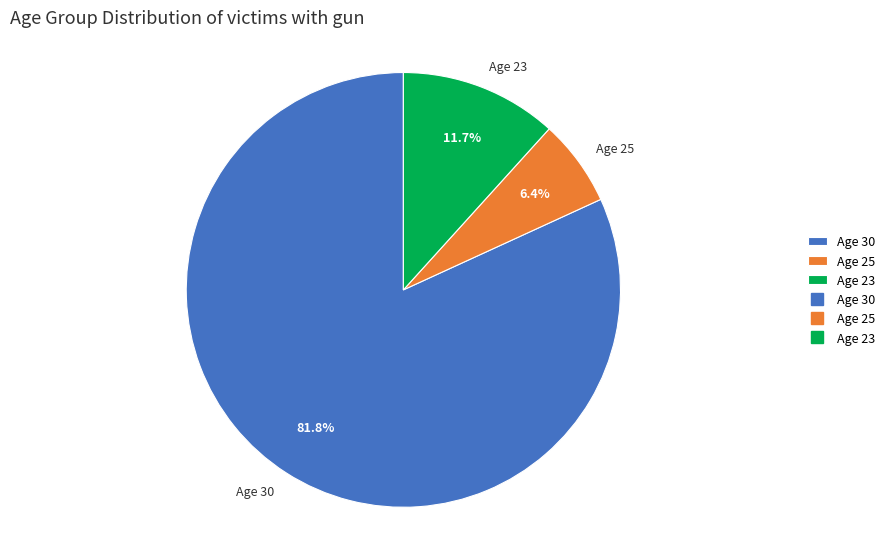

Is the sum of Age 25 and Age 30 greater than half?

Yes